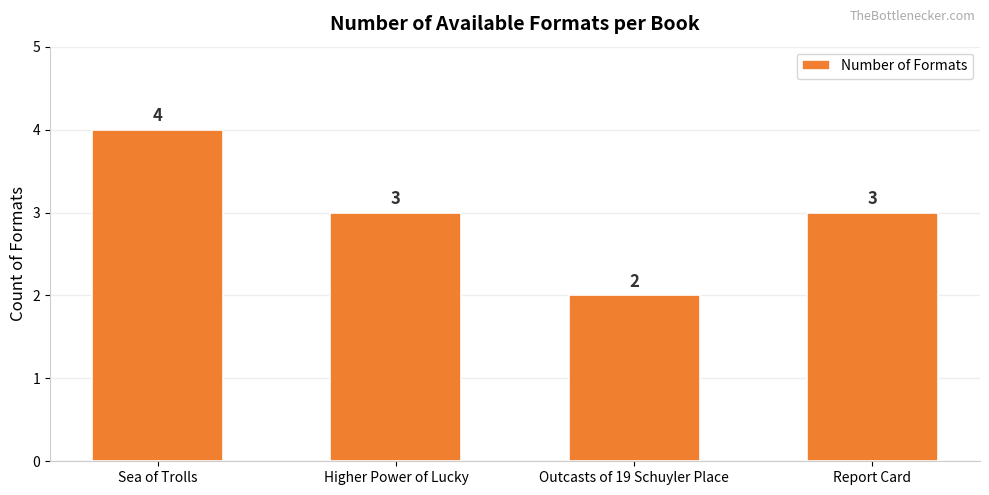

Does the chart contain any negative values?

No